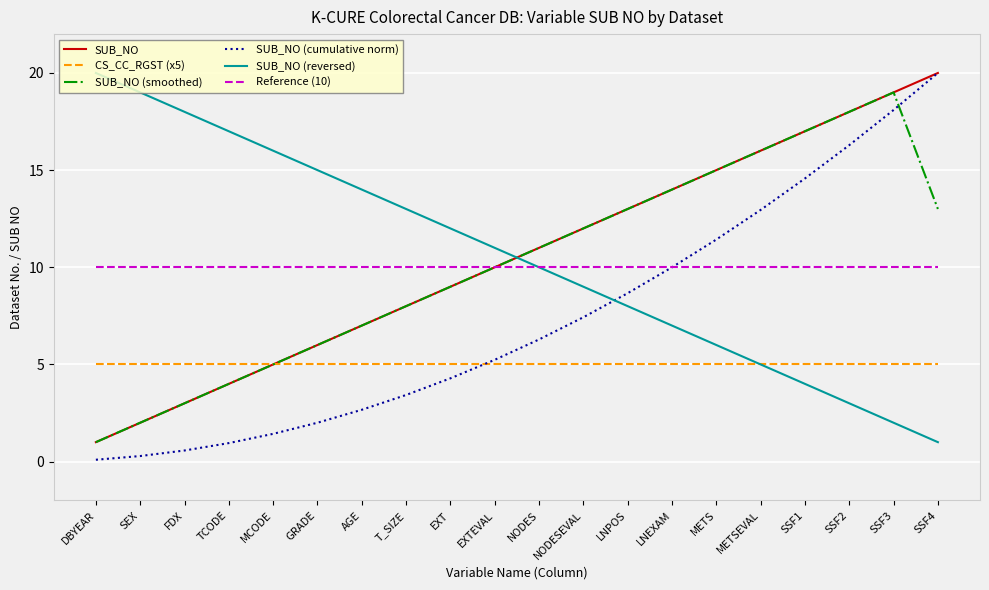

The SUB_NO (reversed) series shows 5.1 at T_SIZE. True or false?

False